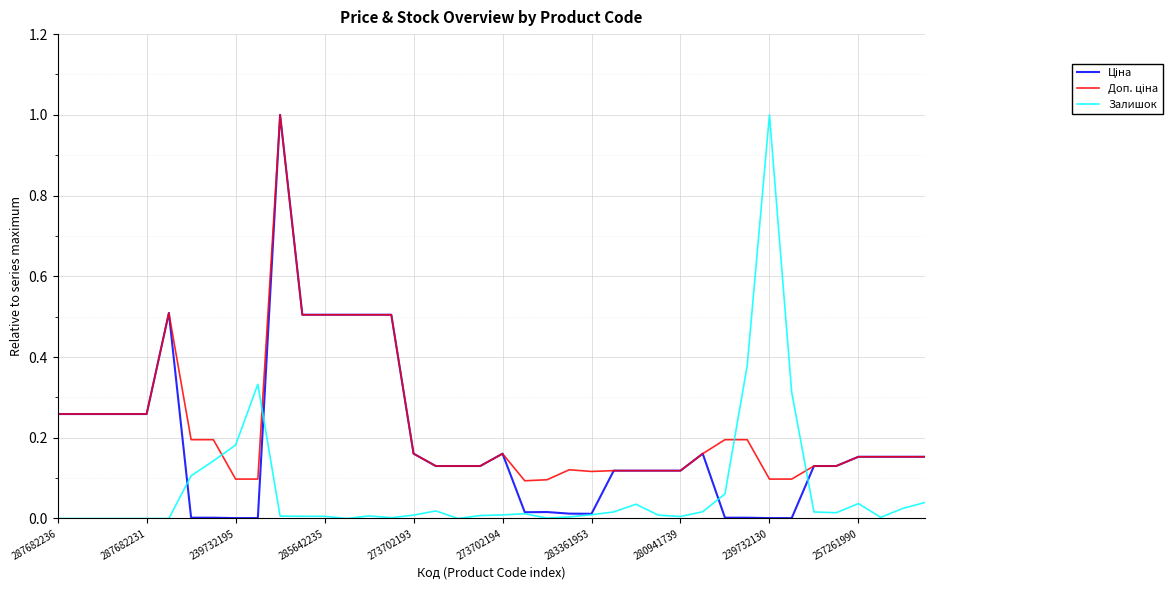

What is the greatest value displayed?

1.0